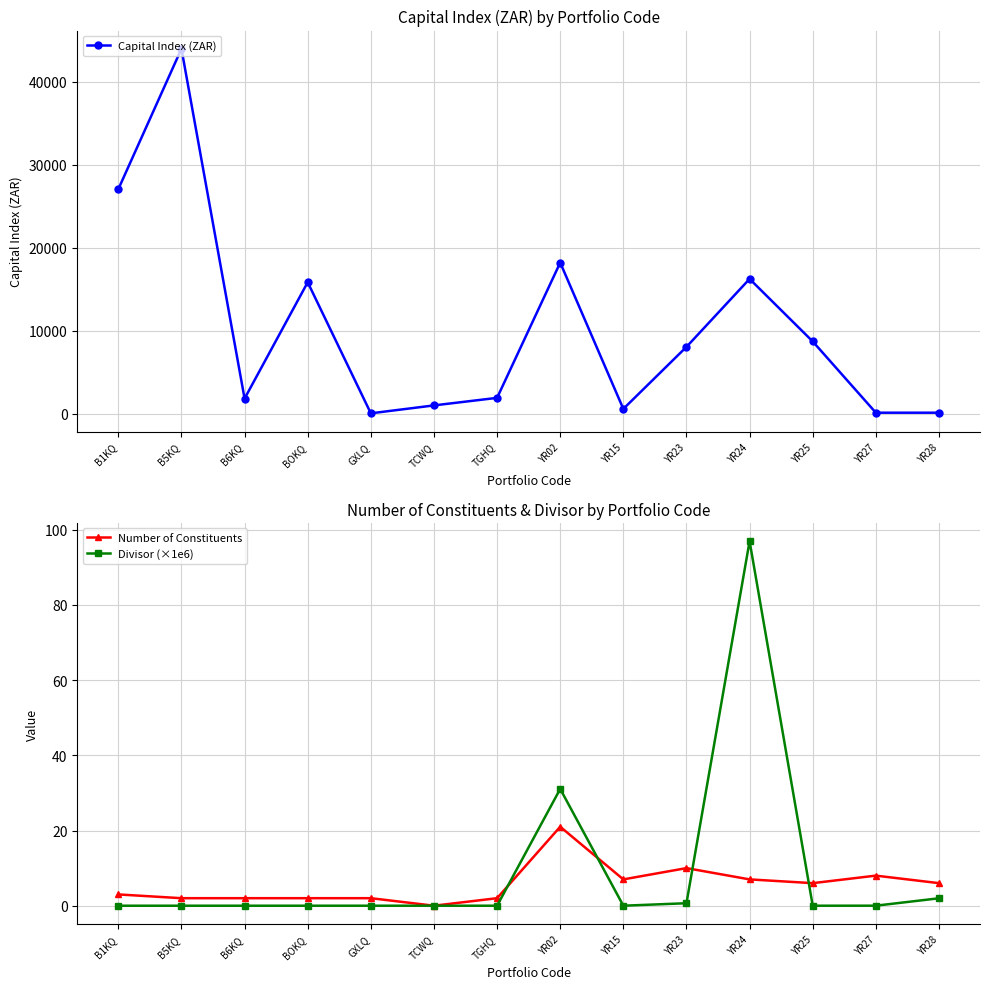

Is it true that Capital Index (ZAR) equals 27276.9 at BOKQ?

False